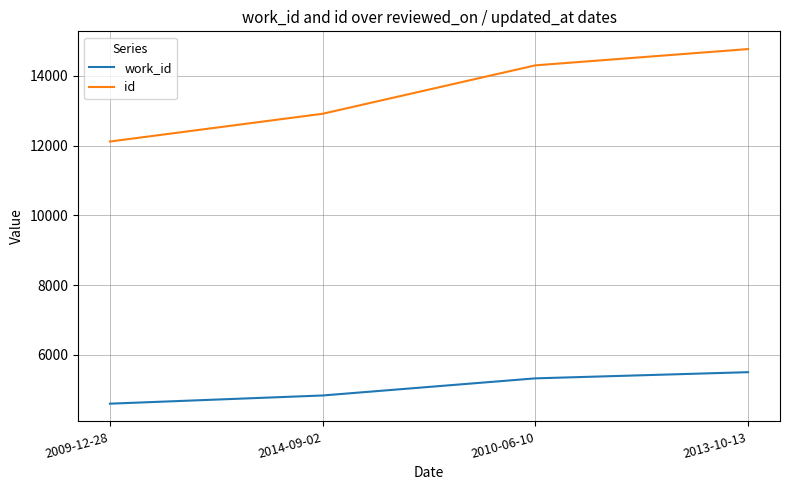

Which series has the widest spread of values?

id